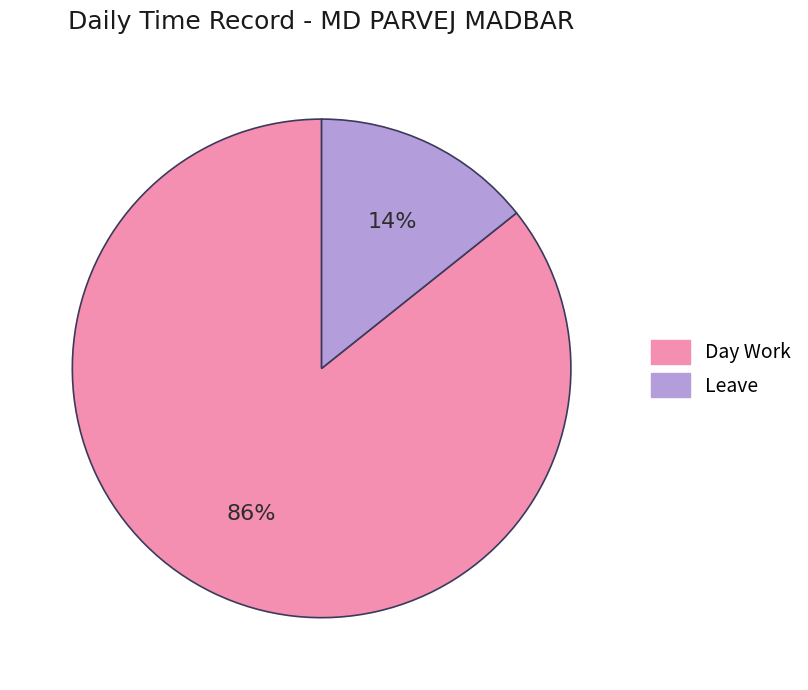

How many slices are in this pie chart?

2